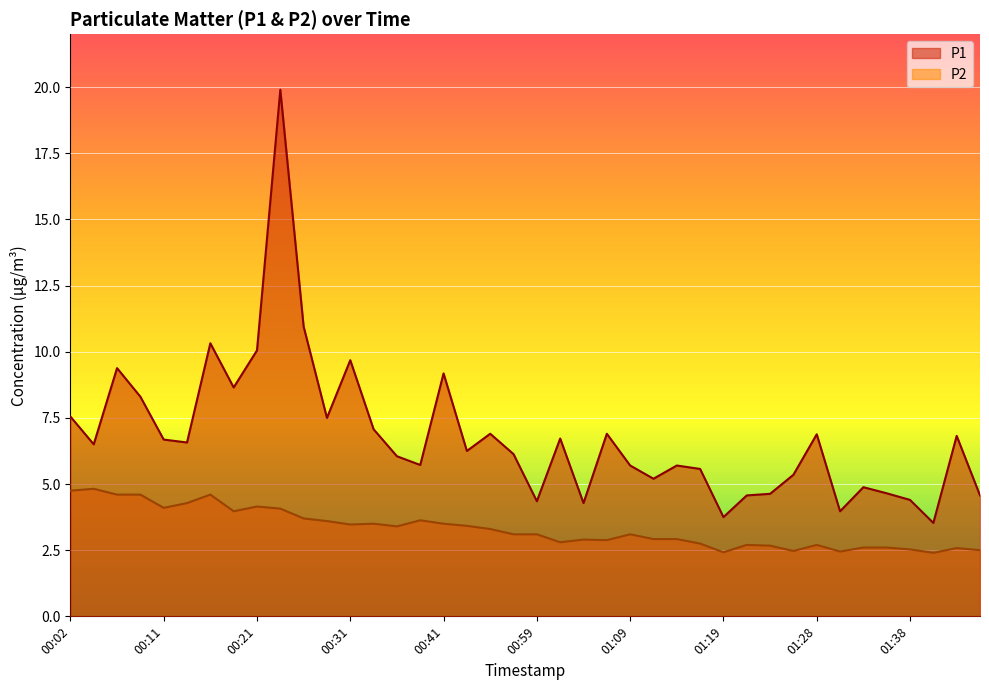

How many lines are shown in the chart?

2